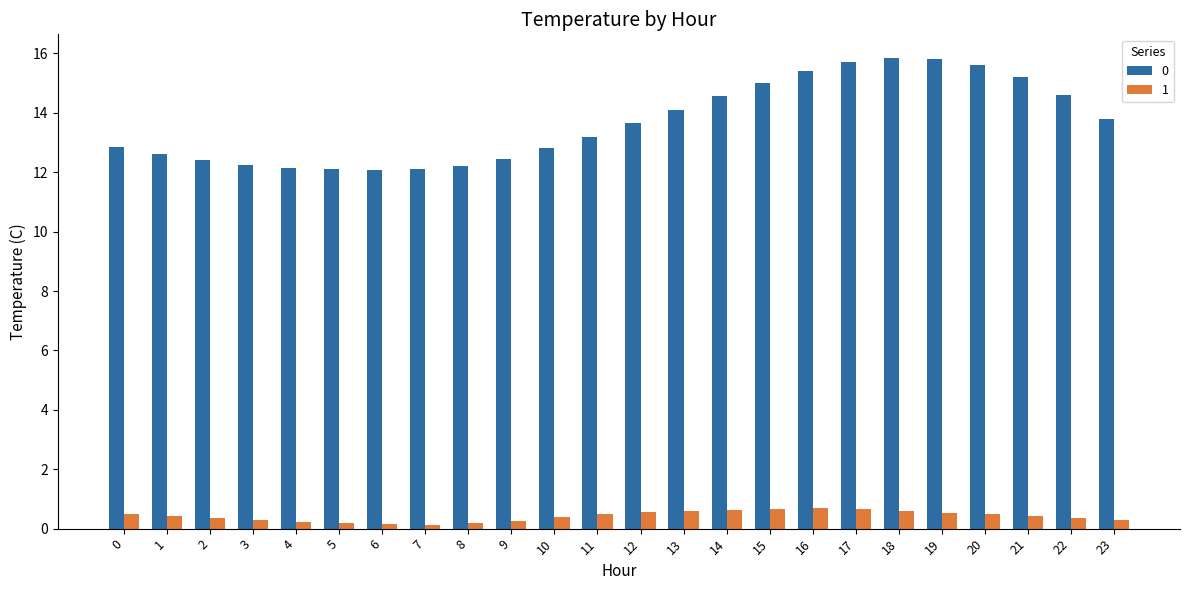

Rank the series at 22 from lowest to highest value.

1, 0